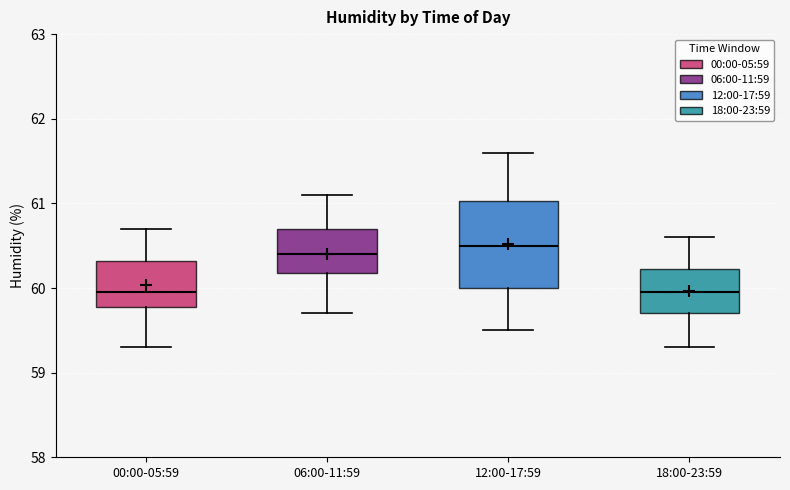

Reading left to right, read every box against the y-axis: the position of its median line, the range the box covers, and the ends of its whiskers. The values are not printed on the chart, so give them approximately, as read against the axis.

00:00-05:59: median 60.0, box 59.8 to 60.3, whiskers 59.3 to 60.7
06:00-11:59: median 60.4, box 60.2 to 60.7, whiskers 59.7 to 61.1
12:00-17:59: median 60.5, box 60.0 to 61.0, whiskers 59.5 to 61.6
18:00-23:59: median 60.0, box 59.7 to 60.2, whiskers 59.3 to 60.6